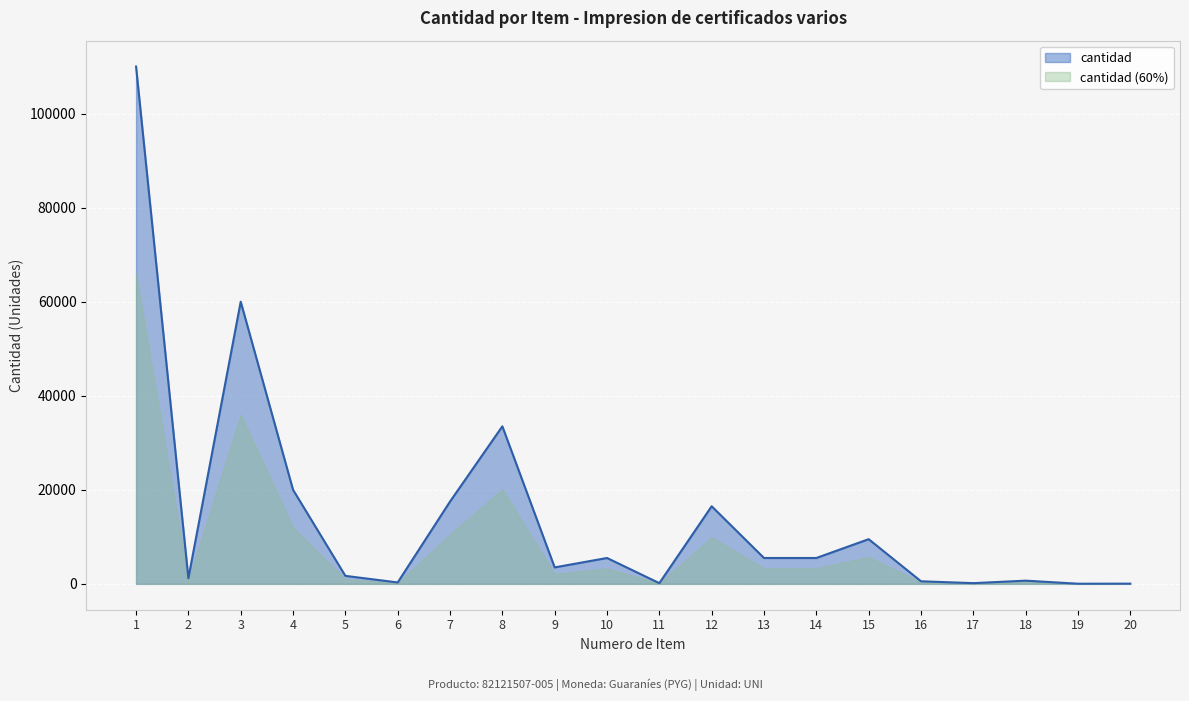

Is it true that the value at 19 is 30?

True